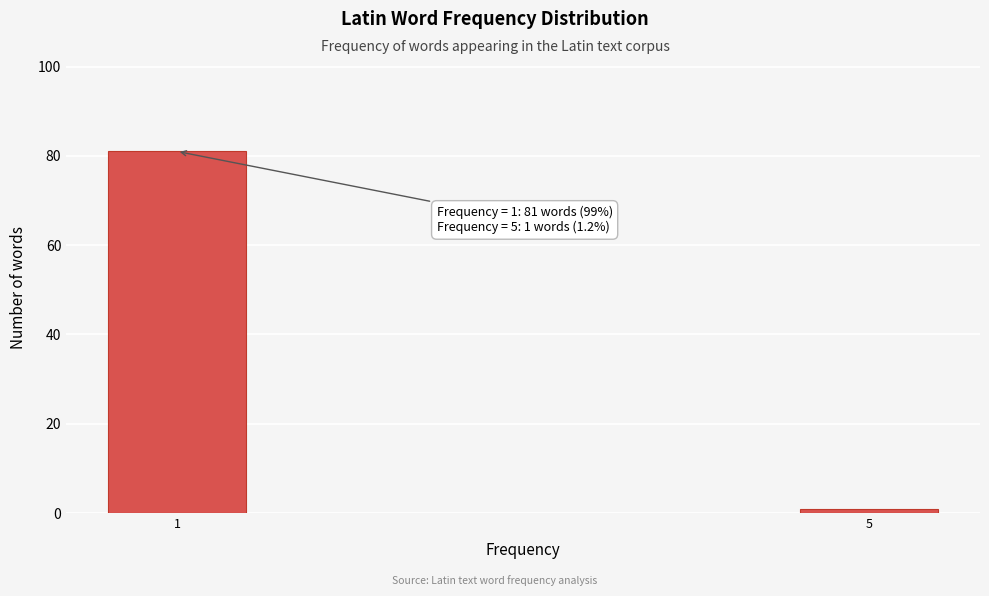

Reading left to right, list all the values displayed in this chart.

1=81	5=1